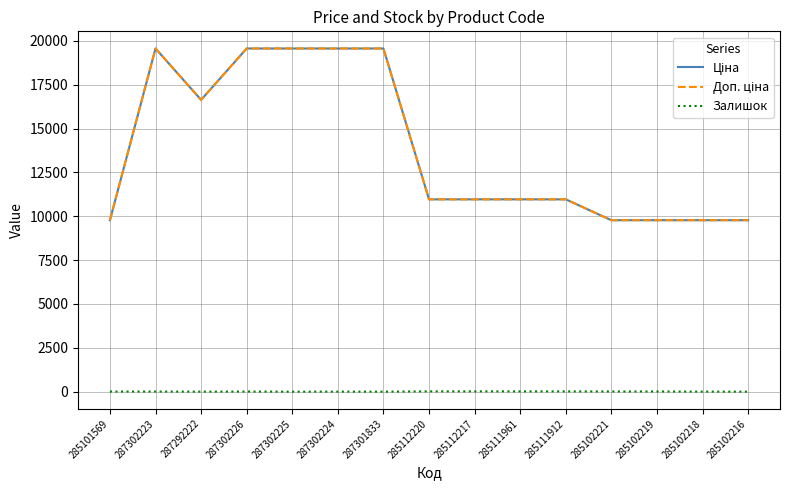

At which label does Доп. ціна first exceed 10964?

287302223